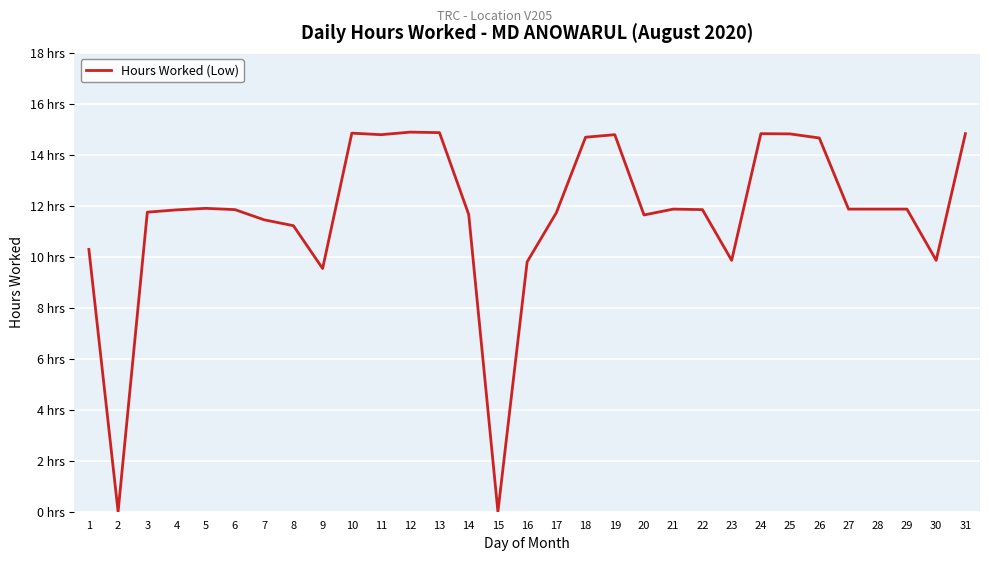

What is the ratio of the value at 16 to the value at 6?

0.8